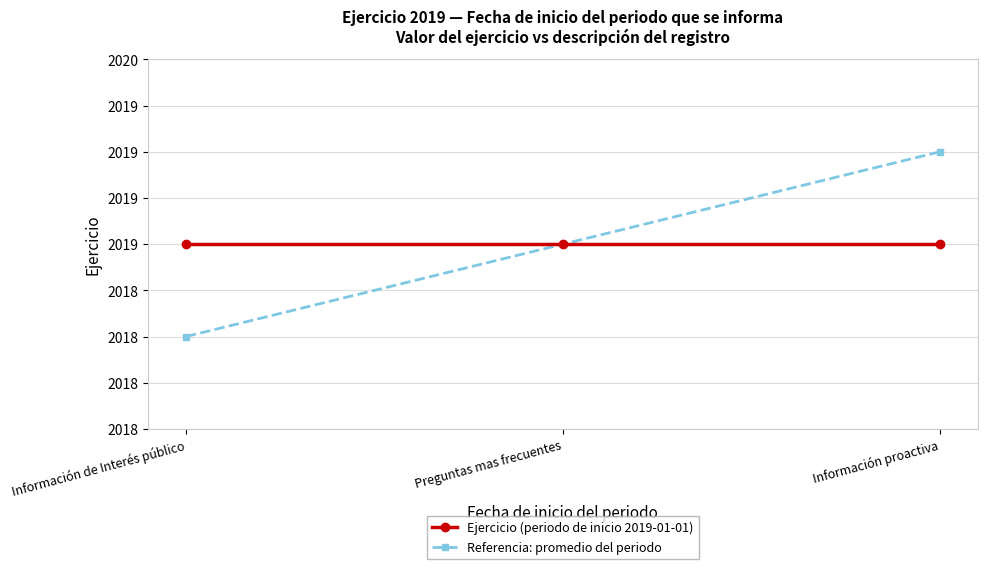

True or false: Referencia: promedio del periodo has a value of 2019.0 at Preguntas mas frecuentes.

True